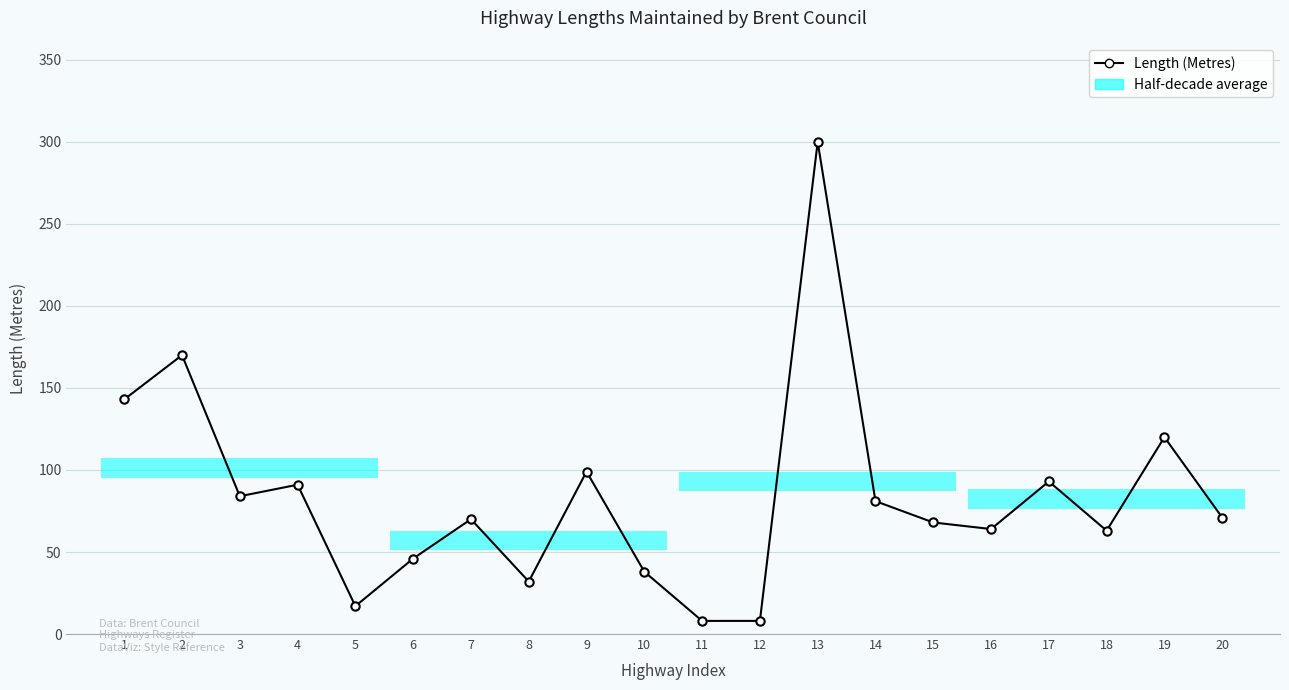

Which has a higher value, 2 or 10?

2